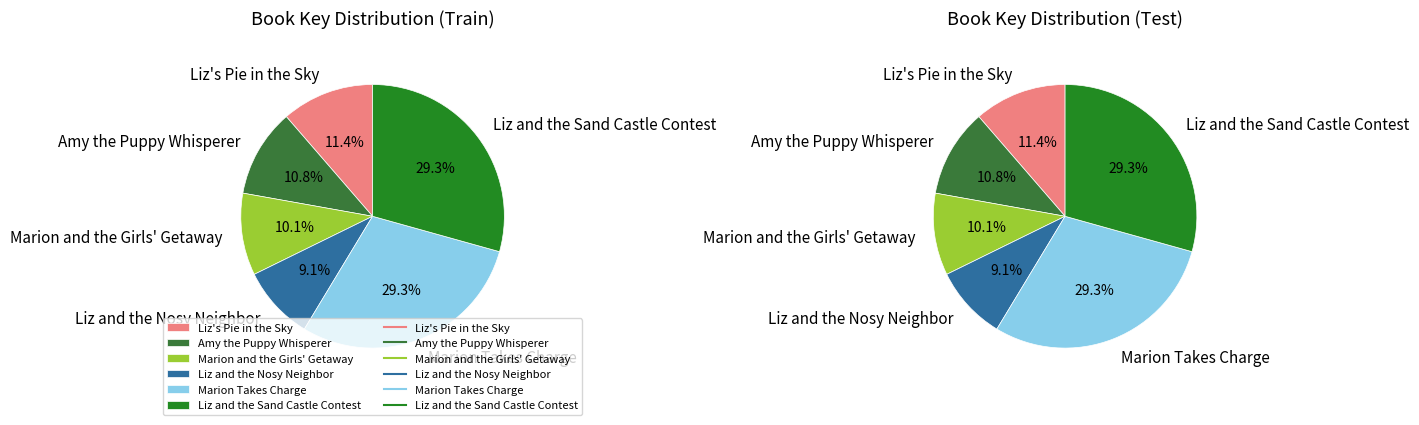

To the nearest percent, what is the difference between the Liz and the Sand Castle Contest and Liz's Pie in the Sky slice percentages?

18%